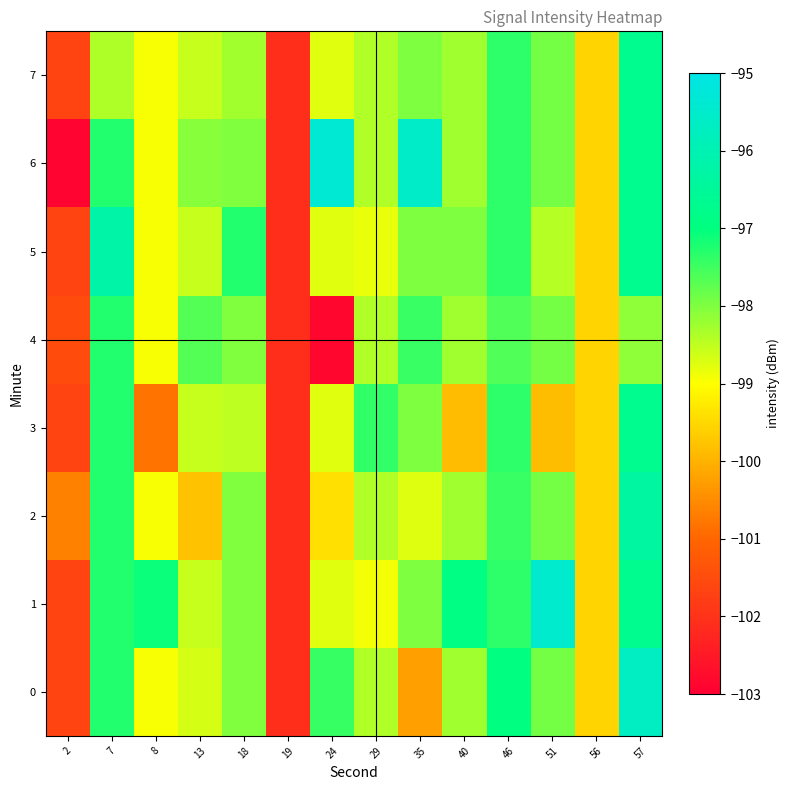

List the series in order of their peak value, lowest first.

4, 3, 7, 2, 5, 0, 1, 6